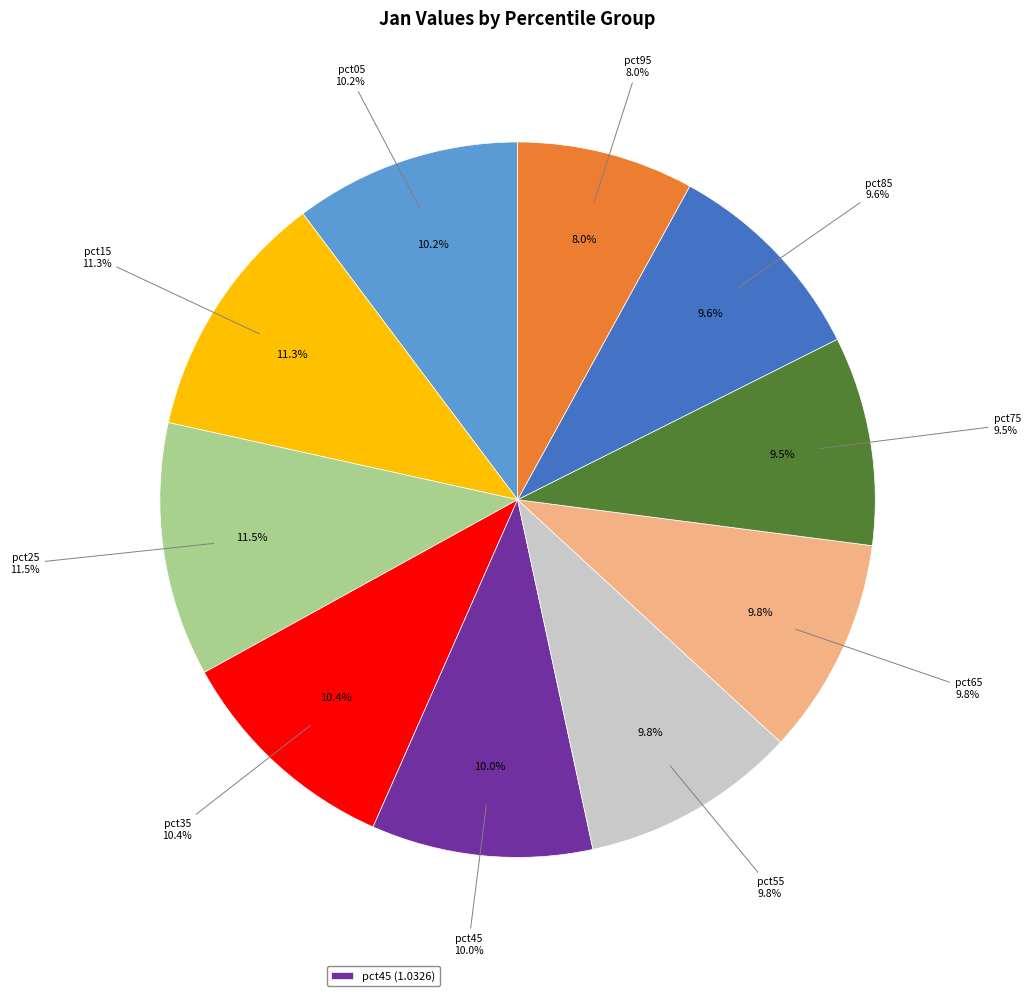

The pct25 slice represents 11% of the pie. True or false?

True